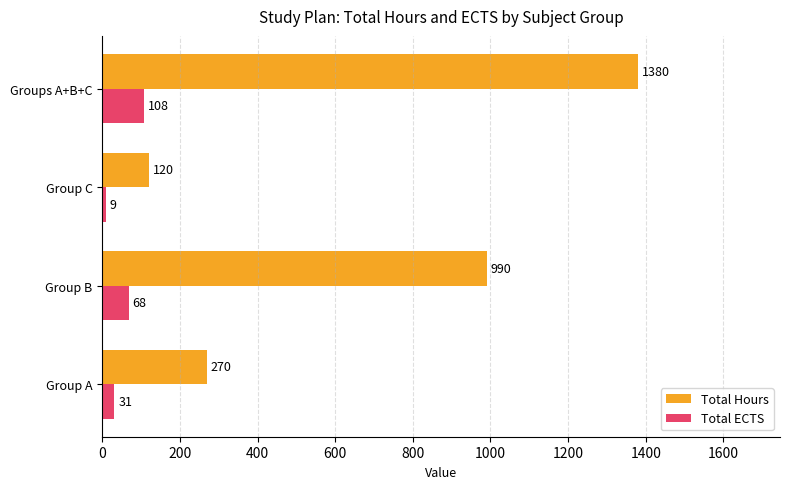

Which category has the highest value across all series?

Groups A+B+C